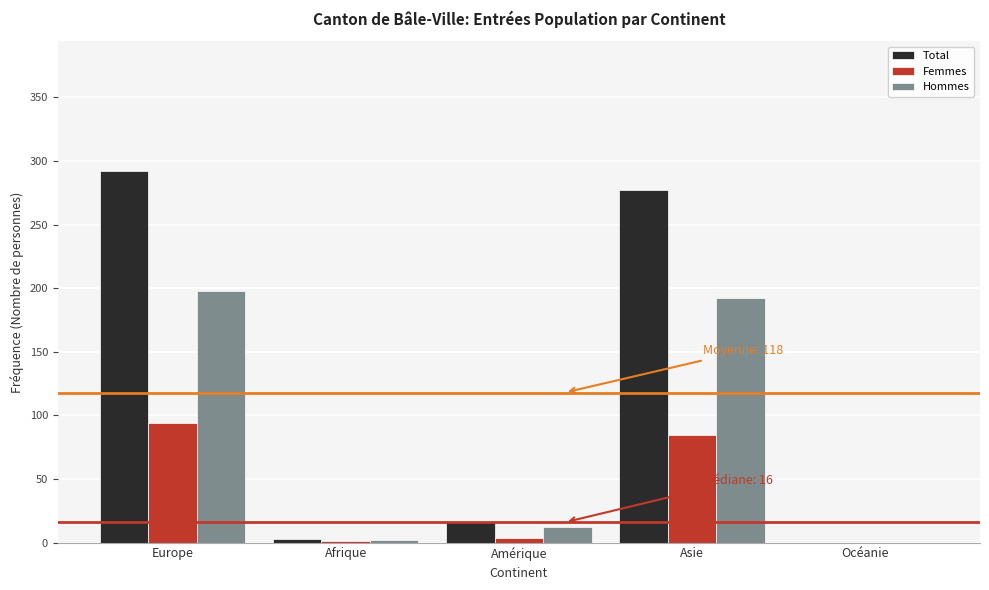

At which label does Femmes reach its peak?

Europe